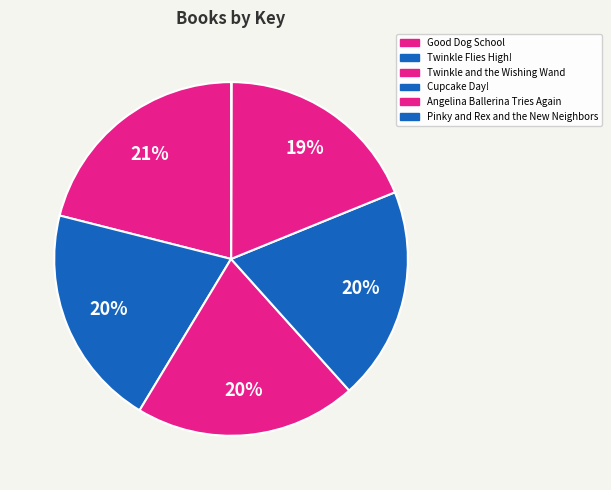

What is the largest slice in the pie chart?

Good Dog School